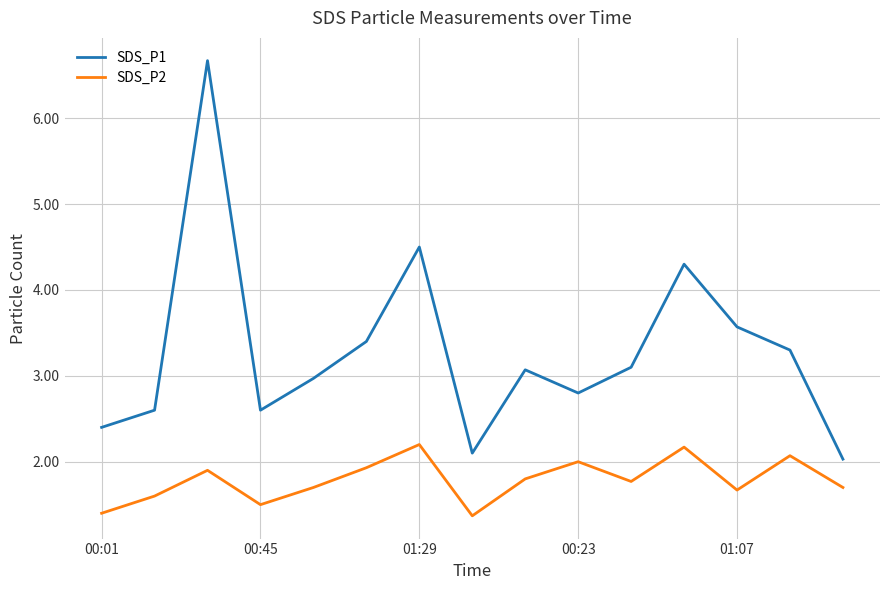

Which series has the largest total across all categories?

SDS_P1